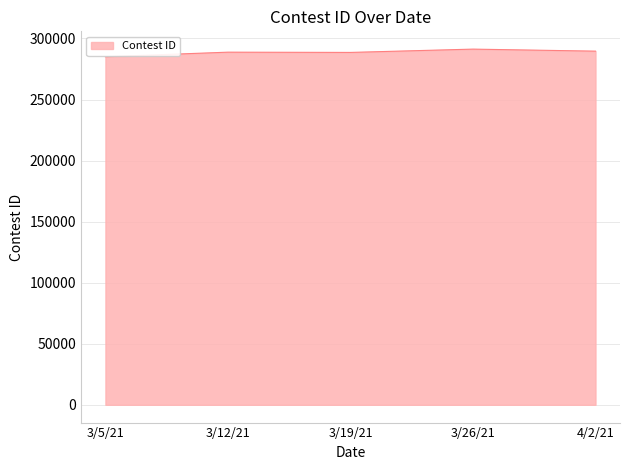

How many series are shown in this chart?

1